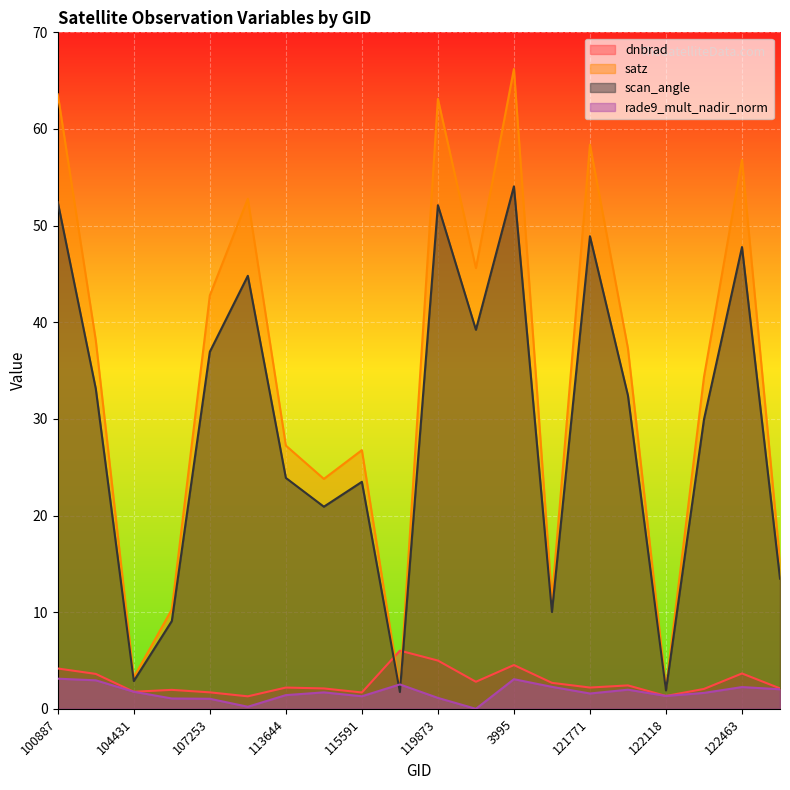

Which category has the lowest value across all series?

120041